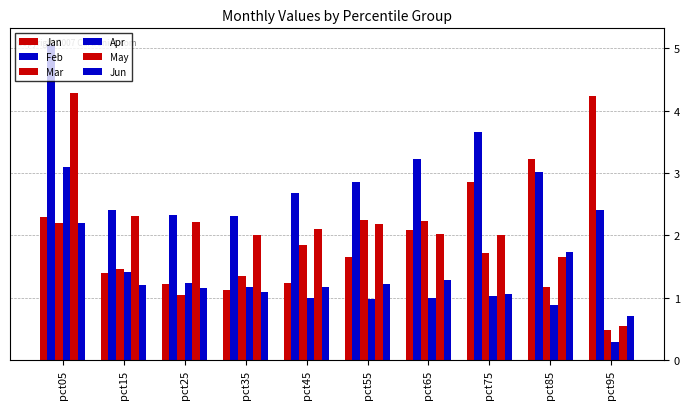

What is the sum of all Apr values?

12.1